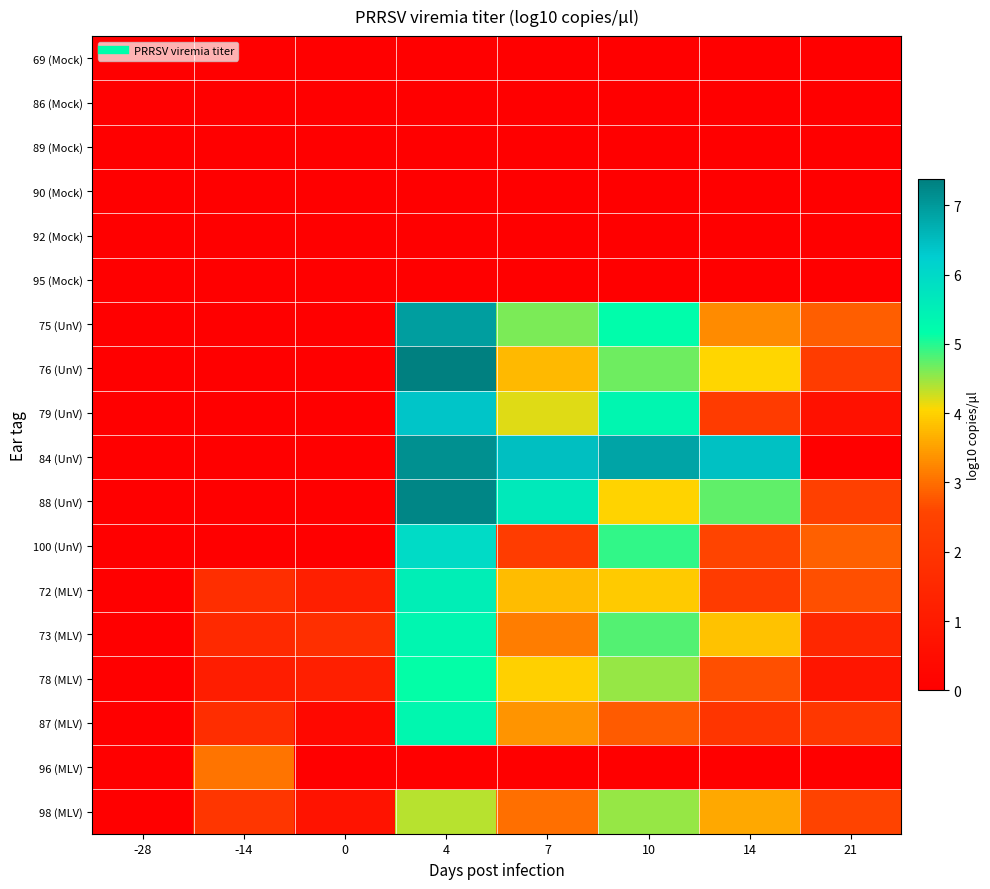

Which series has the largest total across all categories?

84 (UnV)